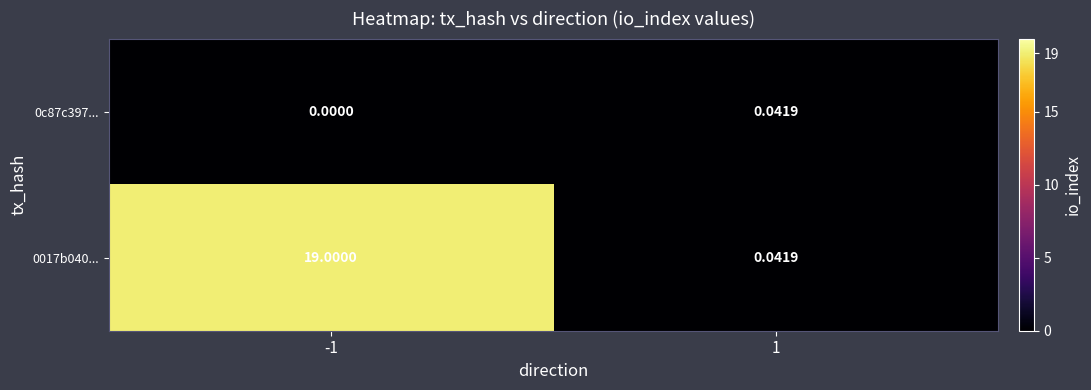

Is the value of 0c87c397... at 1 greater than the value of 0017b040... at -1?

No